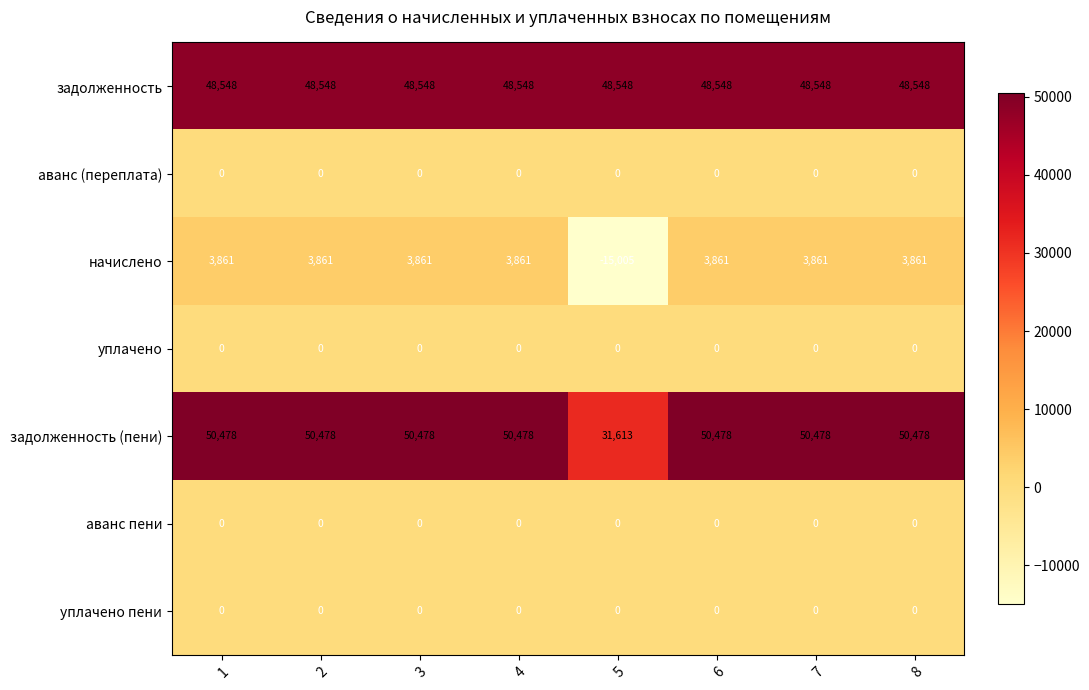

Which series has the widest spread of values?

начислено